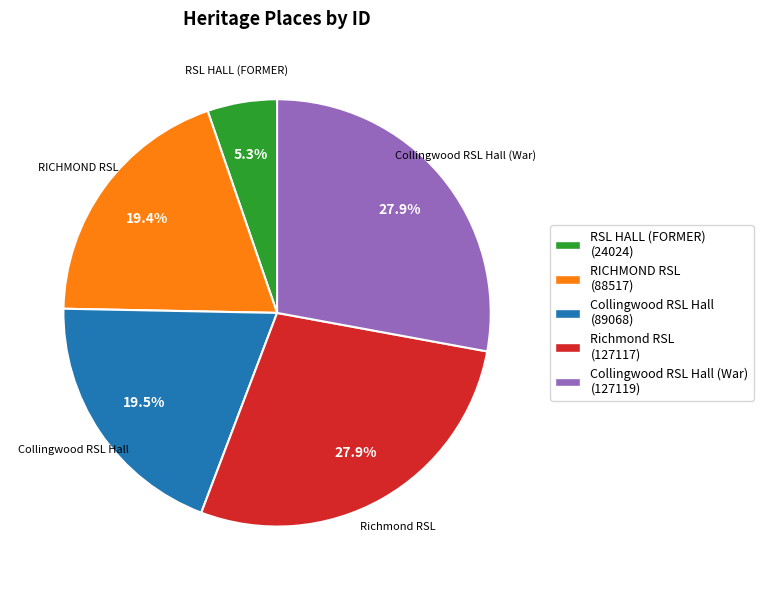

The Collingwood RSL Hall (War) slice represents 41% of the pie. True or false?

False